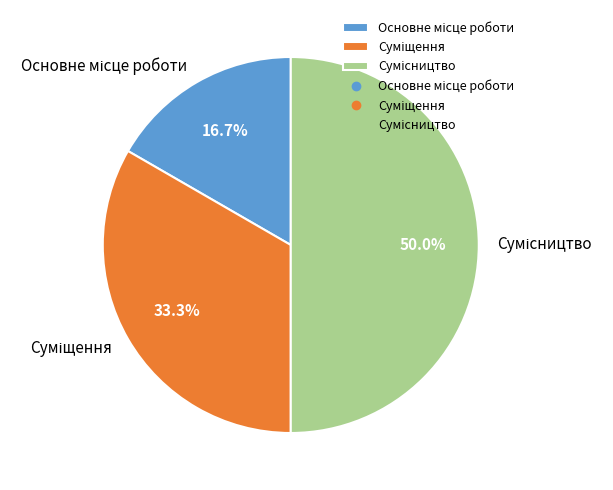

To the nearest percent, what percentage of the pie is Суміщення?

33%